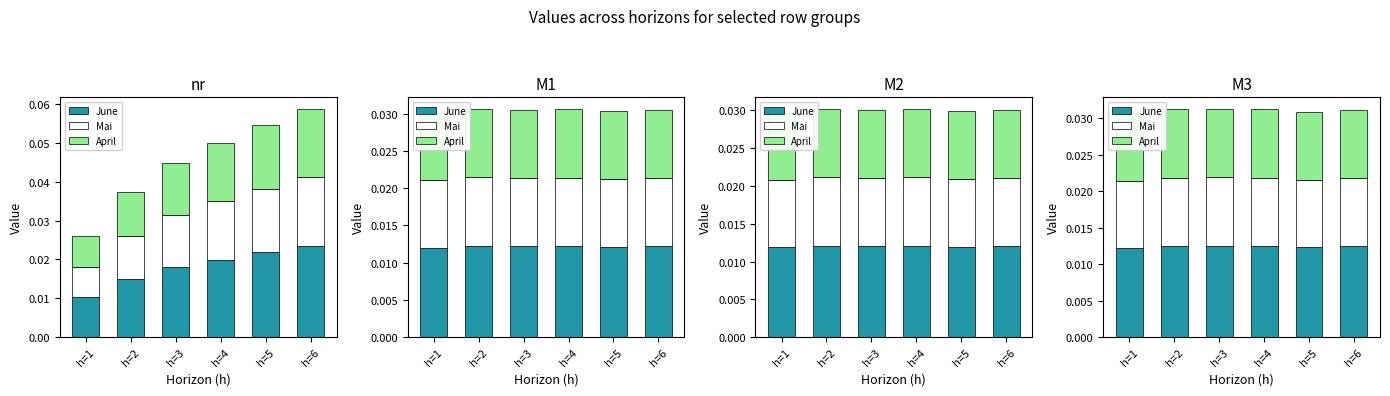

How many series are shown in this chart?

3